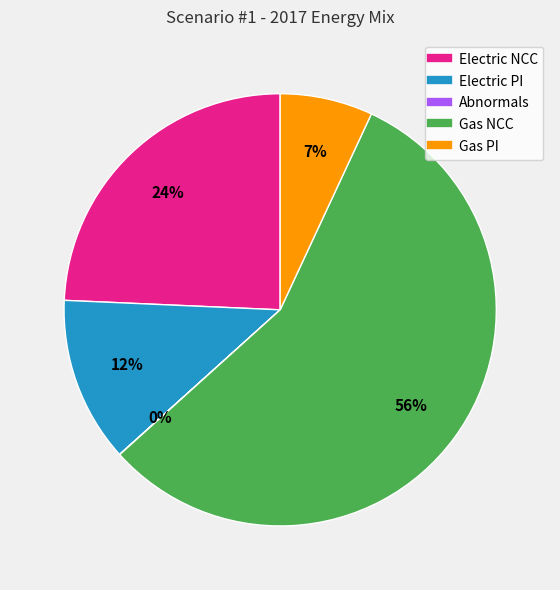

Do Gas PI and Gas NCC together represent more than half of the pie?

Yes